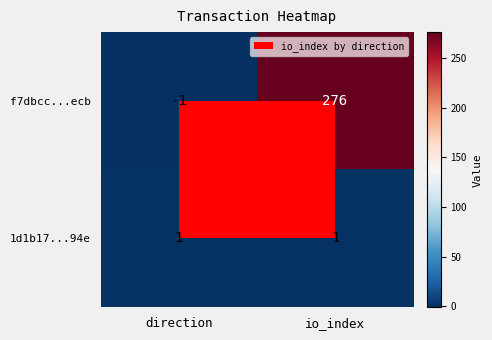

Which series changed the most between direction and io_index?

f7dbcc...ecb